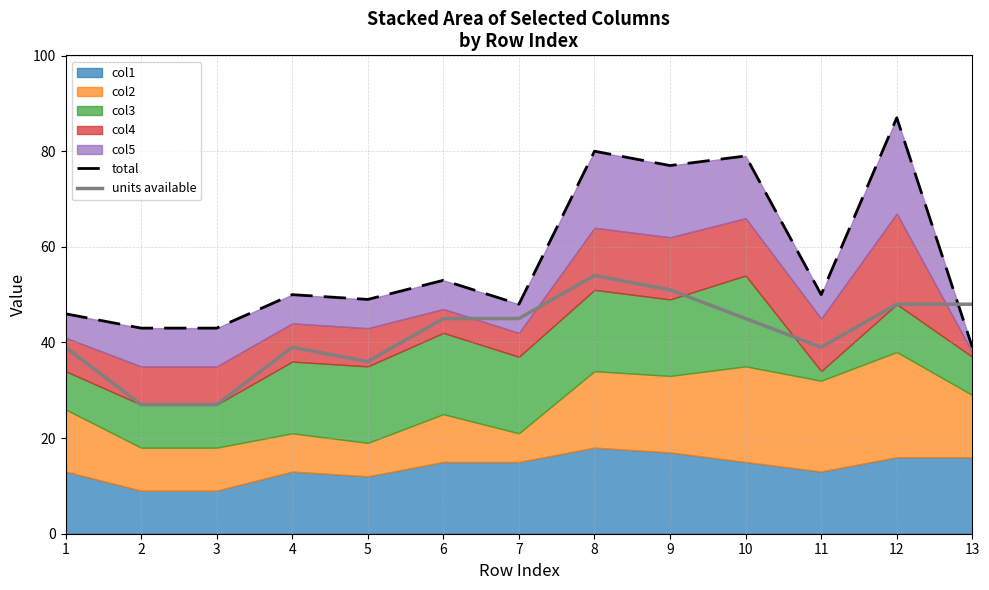

Where is the first local minimum for total?

5